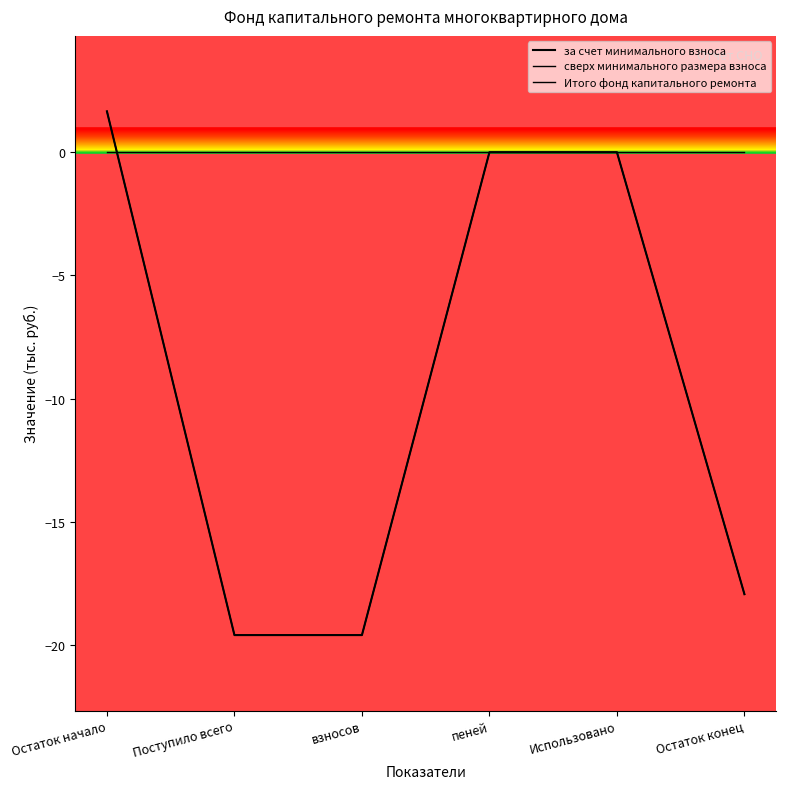

True or false: за счет минимального взноса has more than 0 interior local peaks.

False